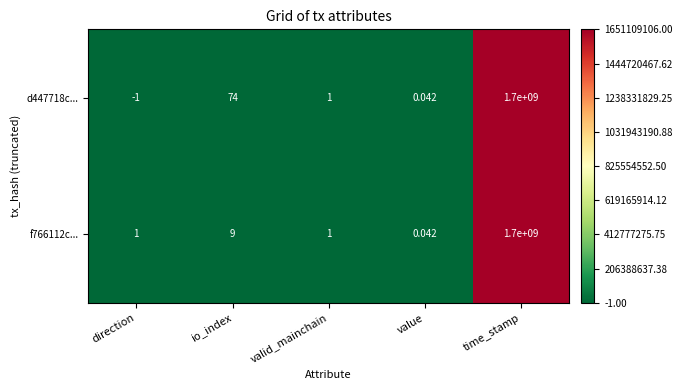

Rank the series by their average value, from highest to lowest.

d447718c..., f766112c...